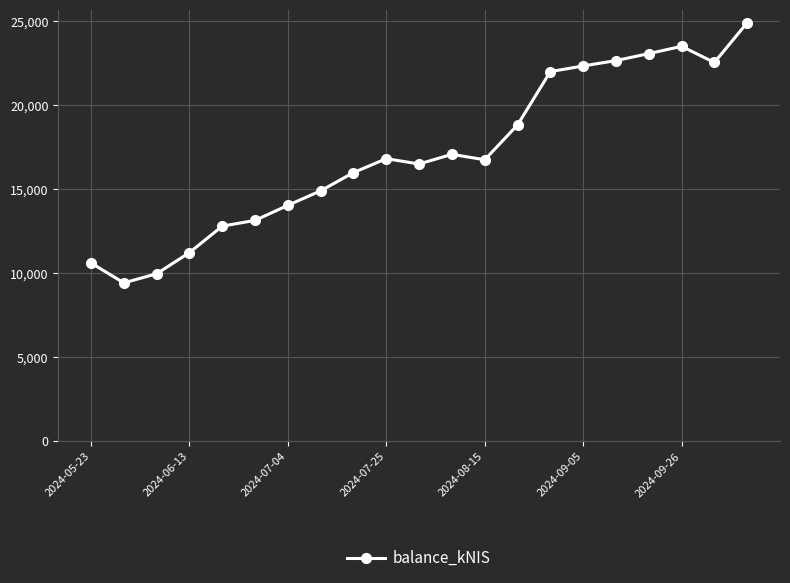

What is the difference between the maximum and minimum values?

15490.3